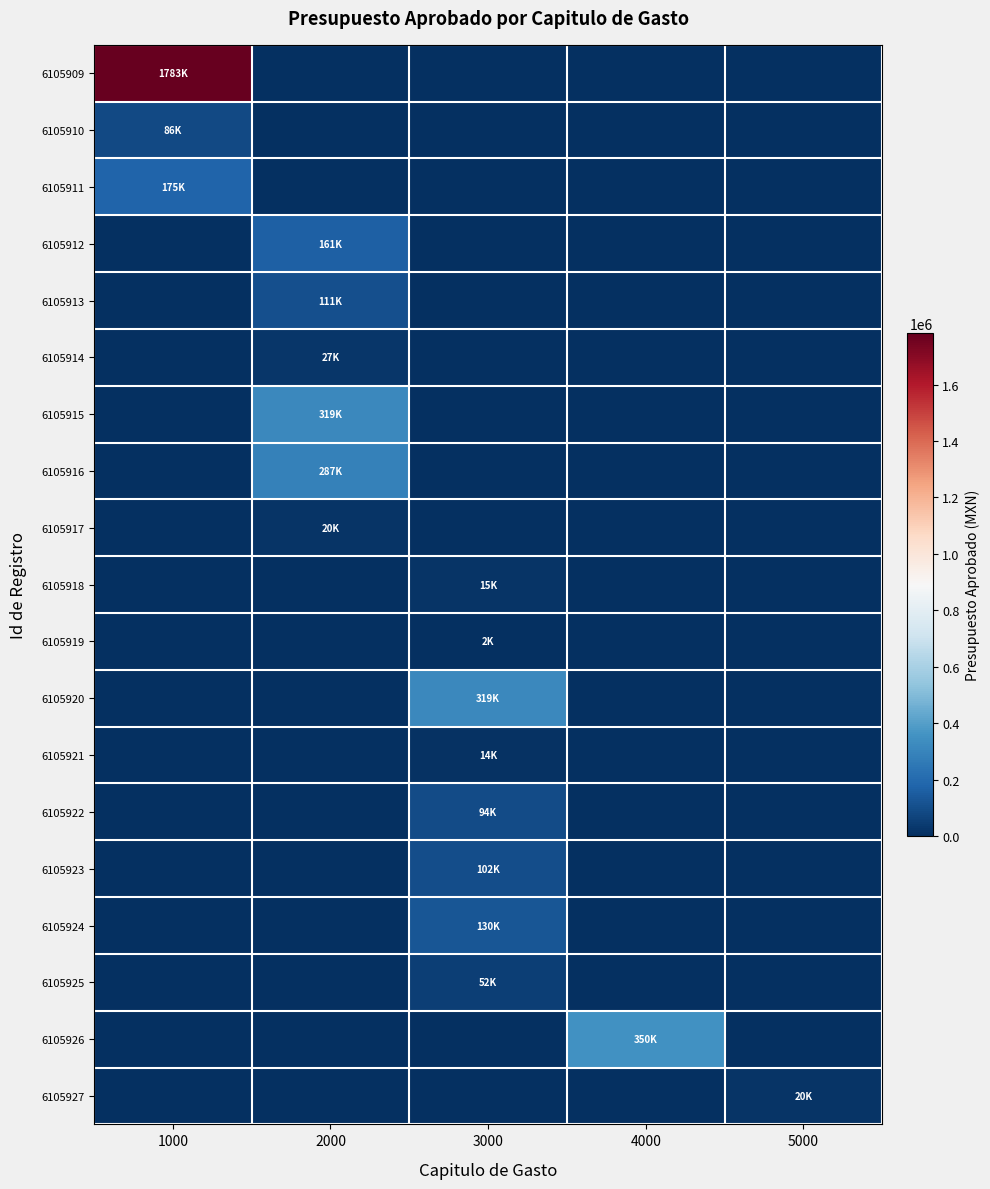

How many data points does each series have?

5